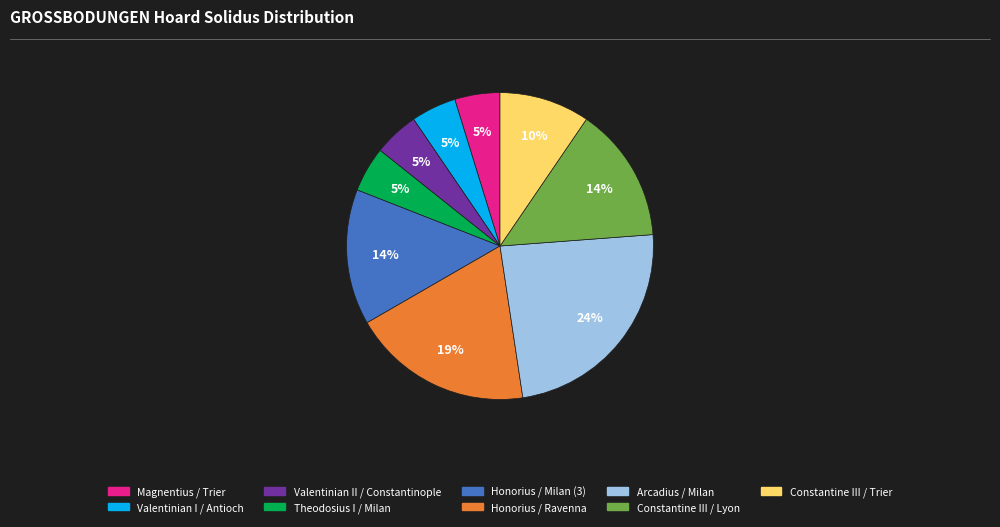

Does any single category account for the majority?

No